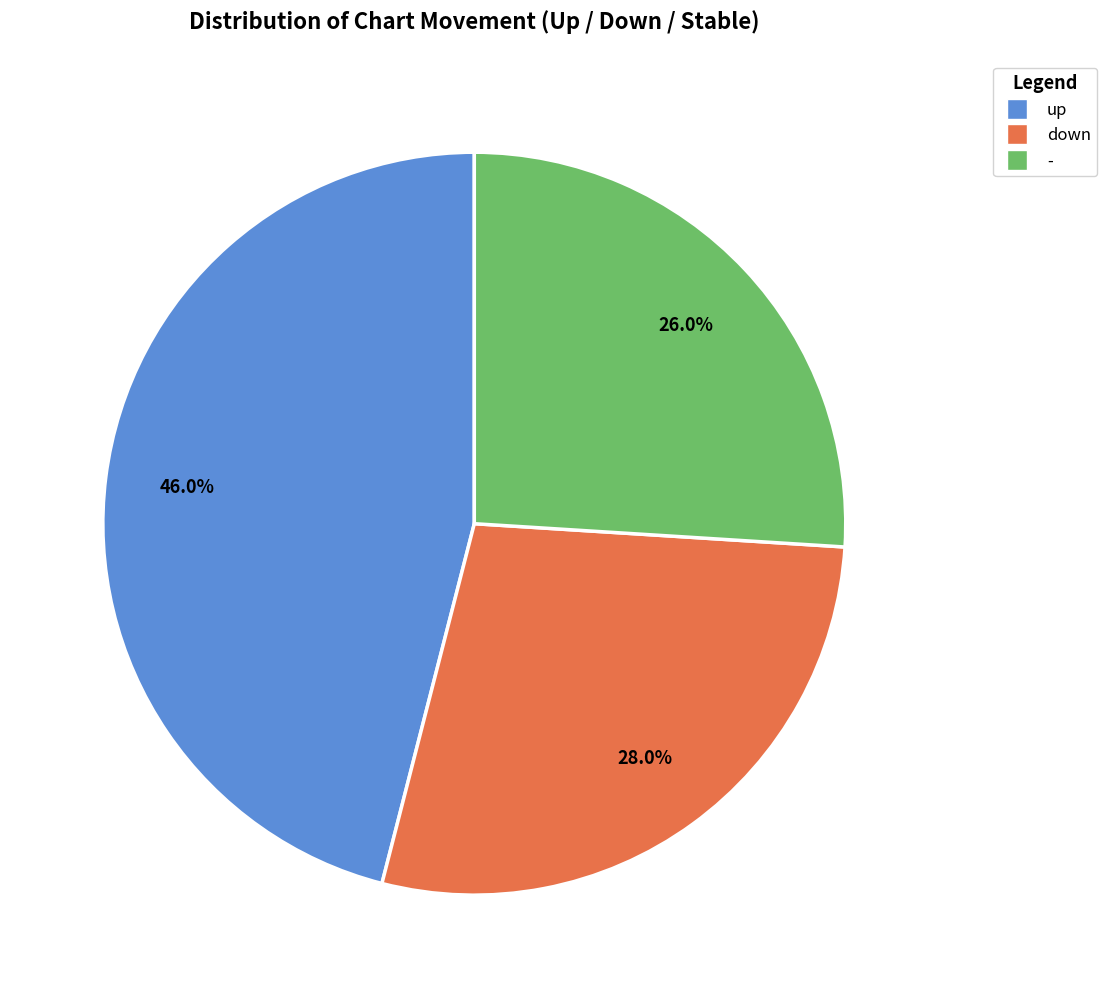

Which has a higher value, - or down?

down